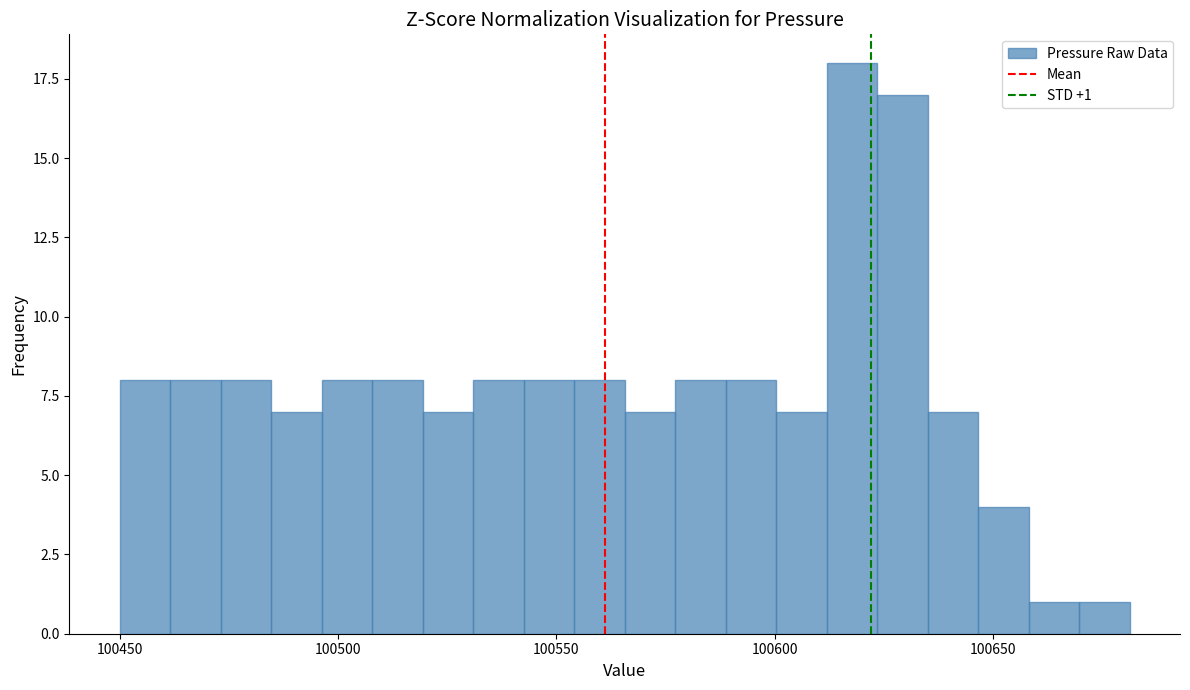

Around what value on the x-axis is the tallest bar? Give the approximate position of its centre, as read against the axis.

100620